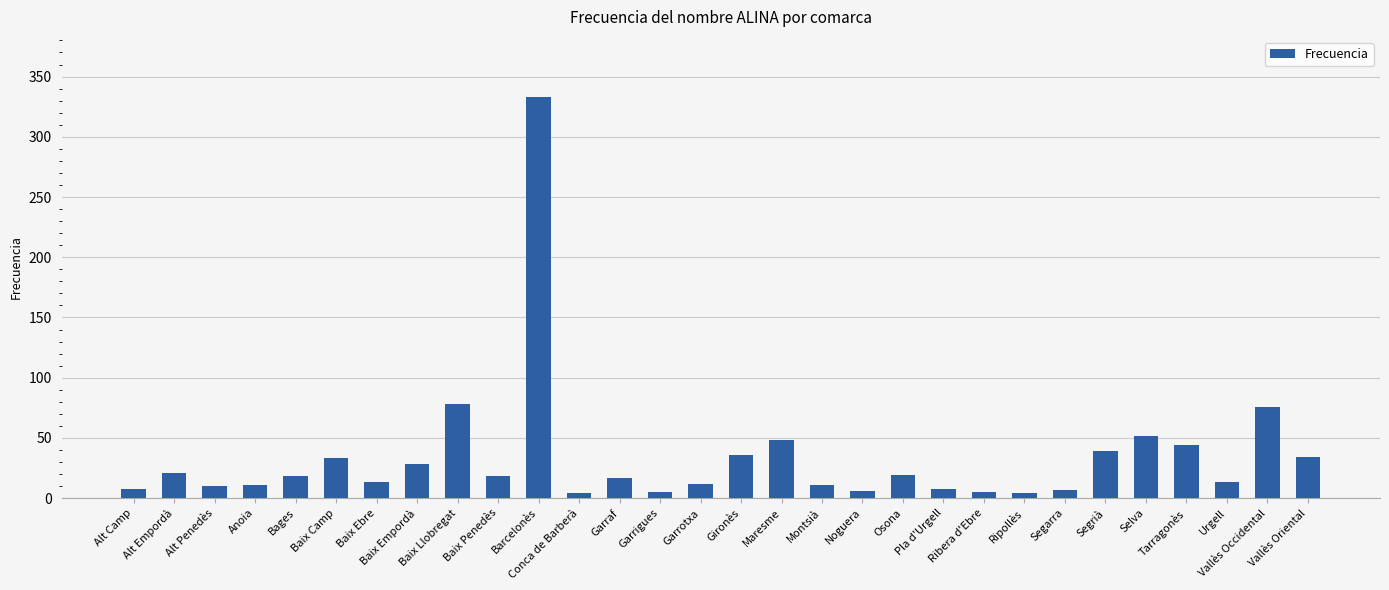

What is the maximum value shown in the chart?

333